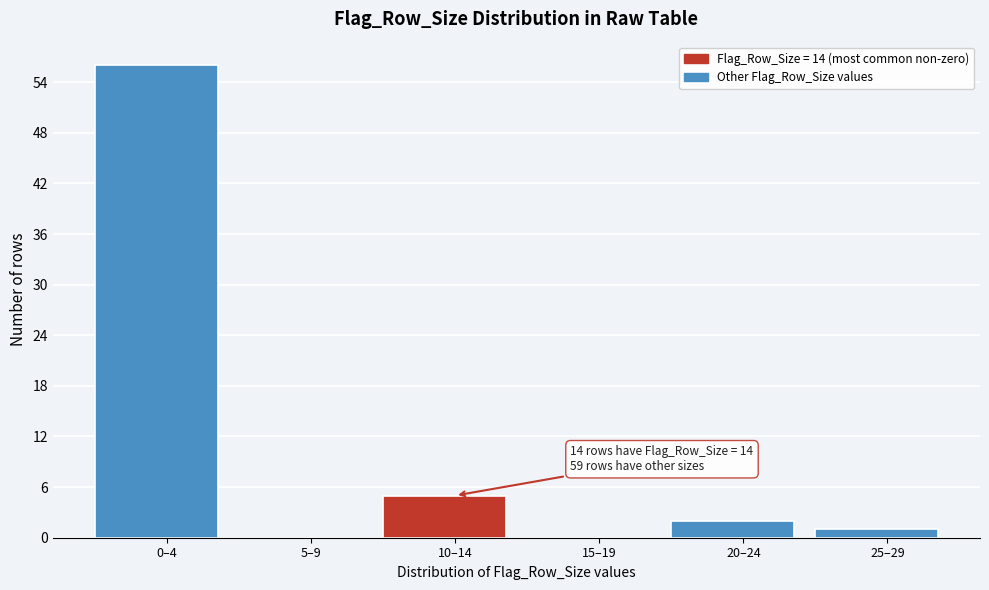

Reading left to right, what are all the values shown in this chart?

0–4=56	5–9=0	10–14=5	15–19=0	20–24=2	25–29=1